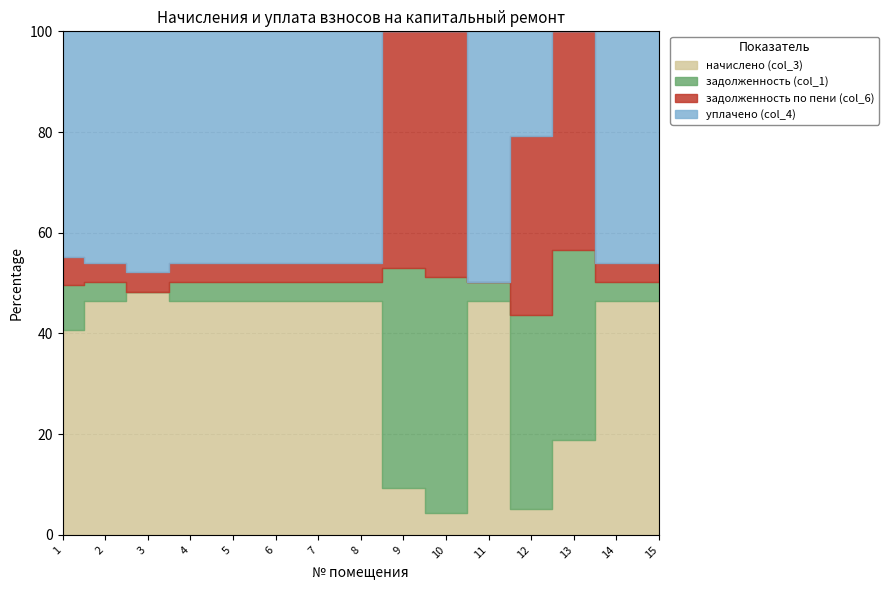

True or false: начислено (col_3) has more than 0 interior local peaks.

True